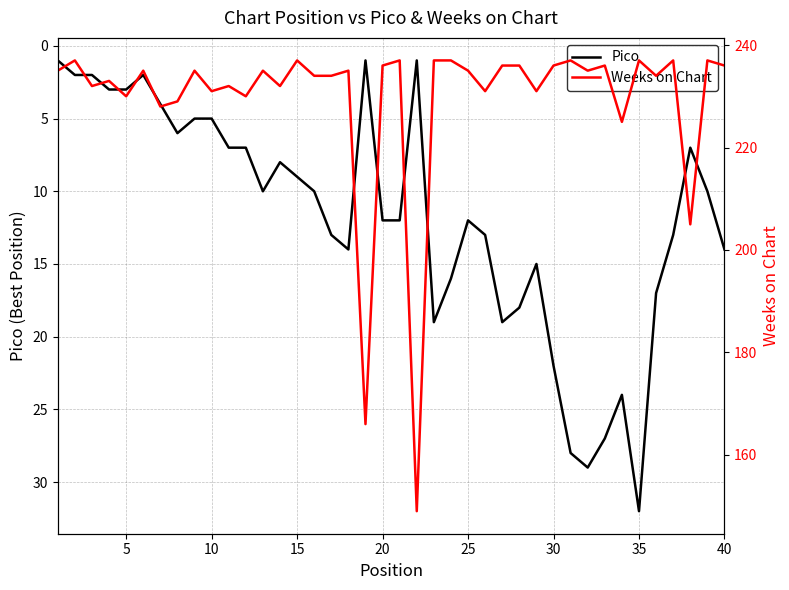

Does the chart display data point markers on the line(s)?

No